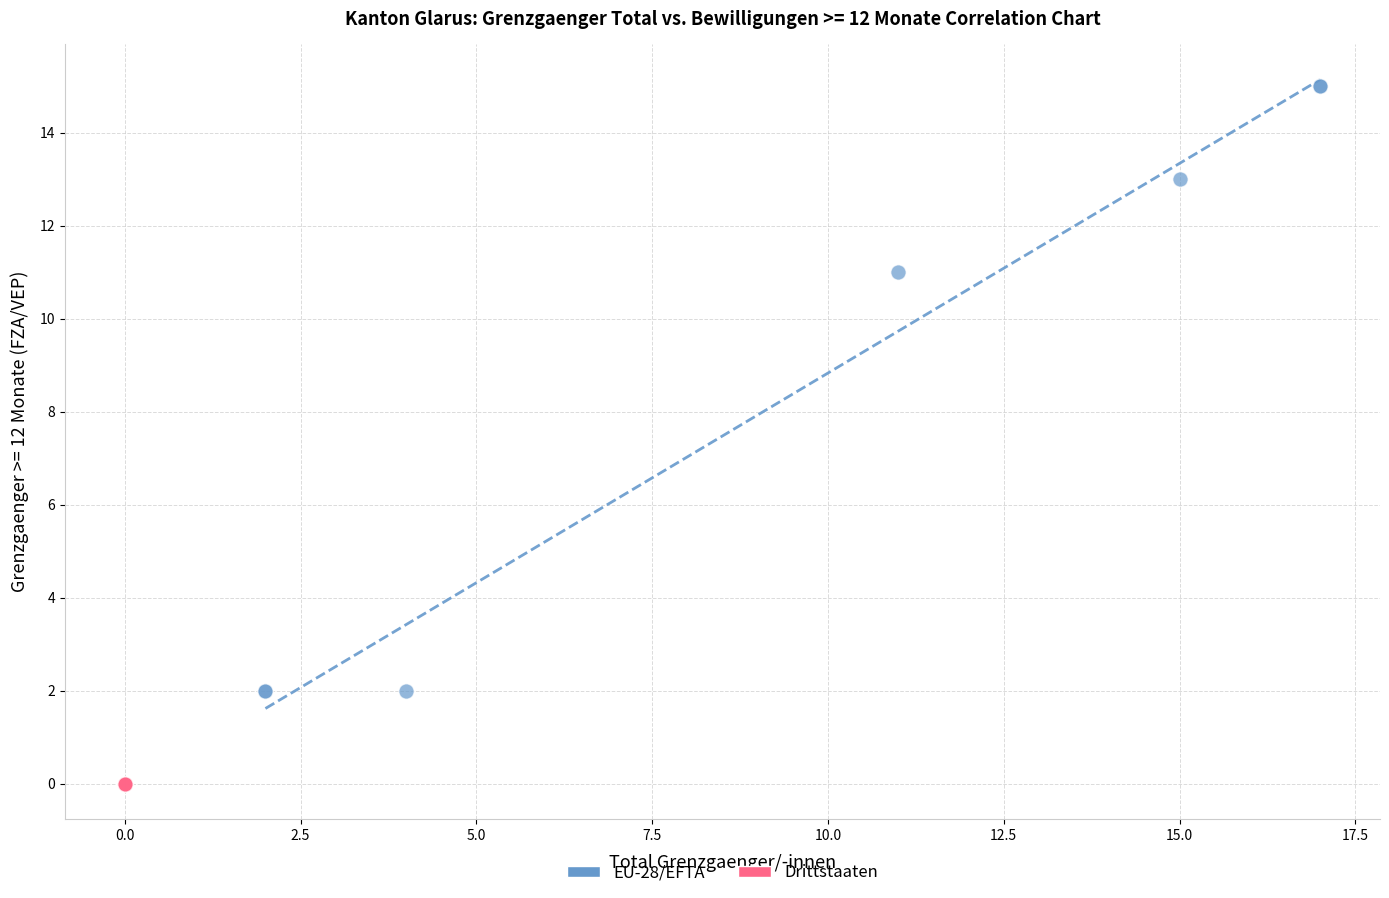

Which series contains the highest Y value?

EU-28/EFTA